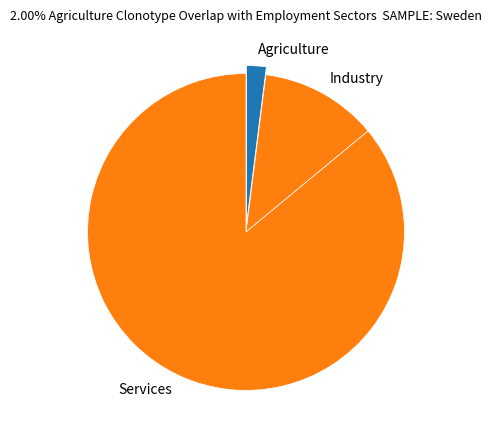

What is the smallest slice in the pie chart?

Agriculture